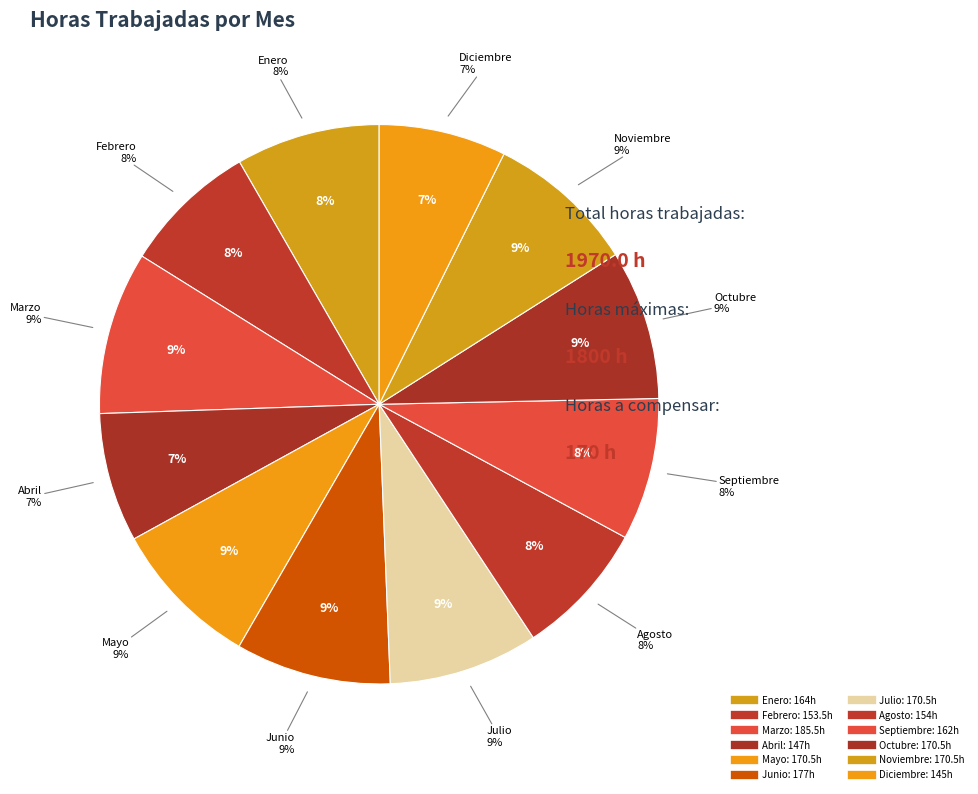

Is there a majority slice in this chart?

No